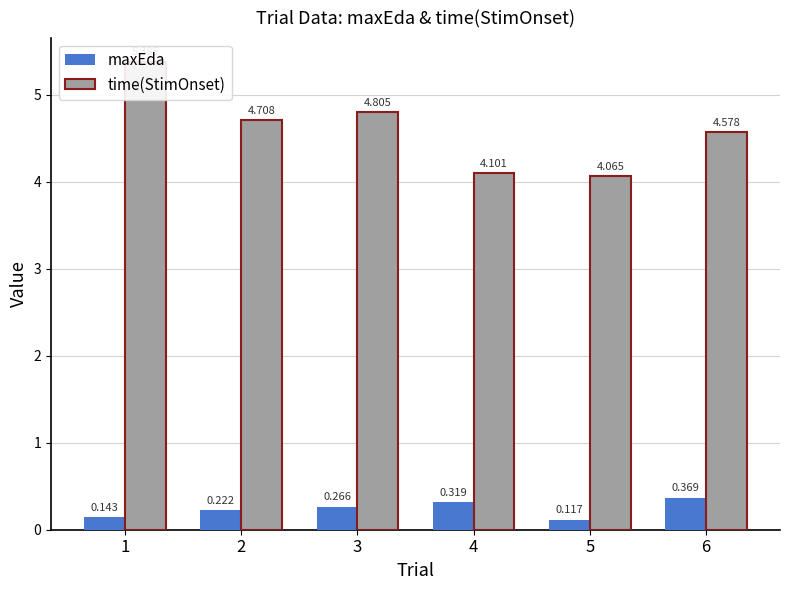

True or false: maxEda has a value of 0.1 at 5.

False